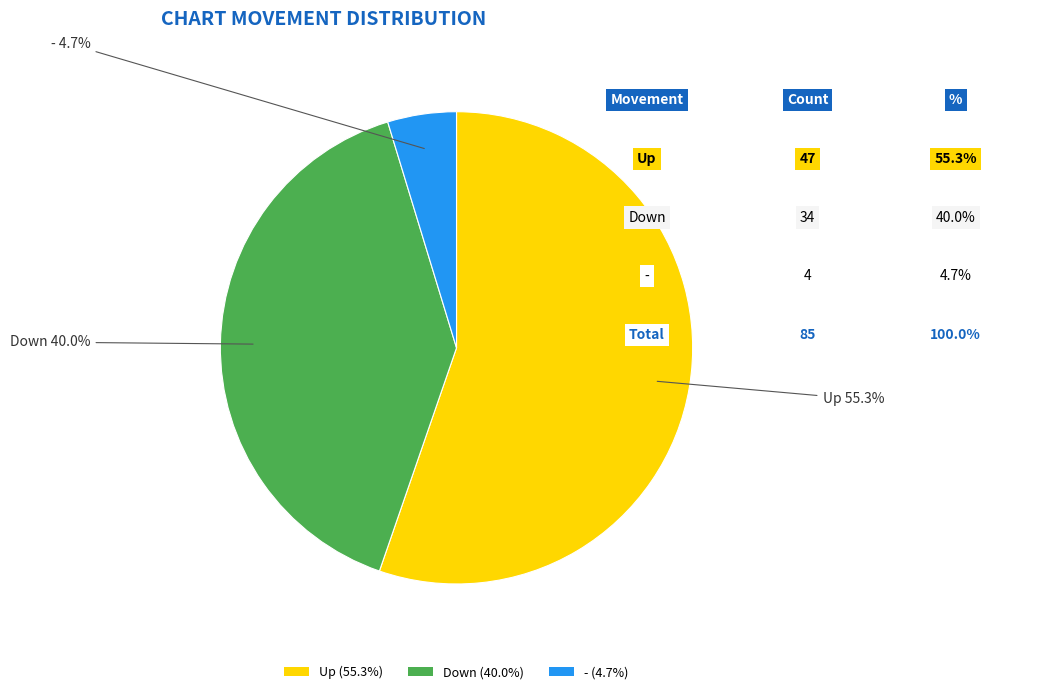

How many segments does this pie chart have?

3